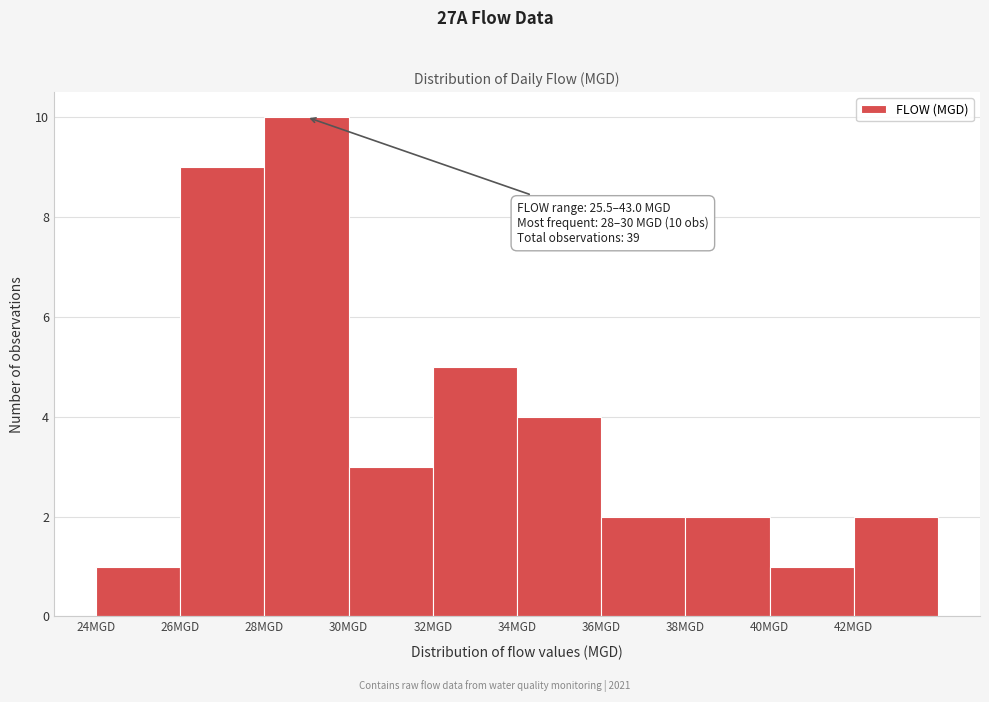

Over which range of the x-axis is the bar tallest?

28 to 30